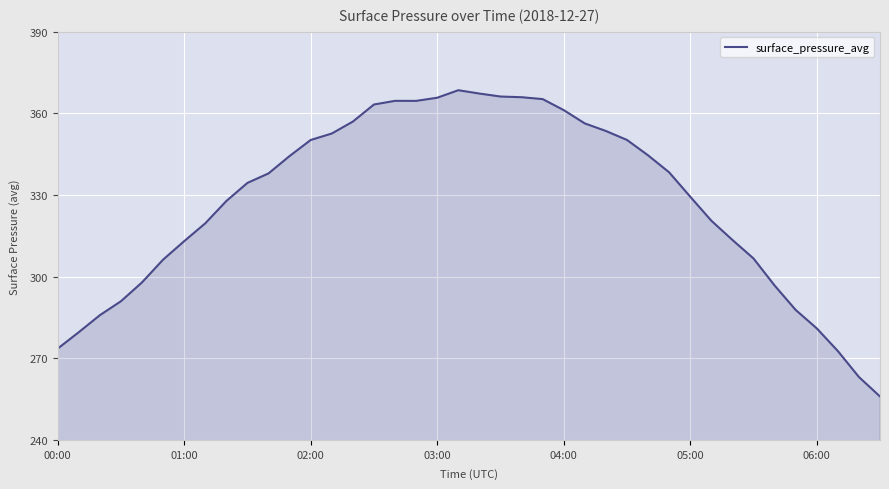

What is the maximum value shown in the chart?

368.5